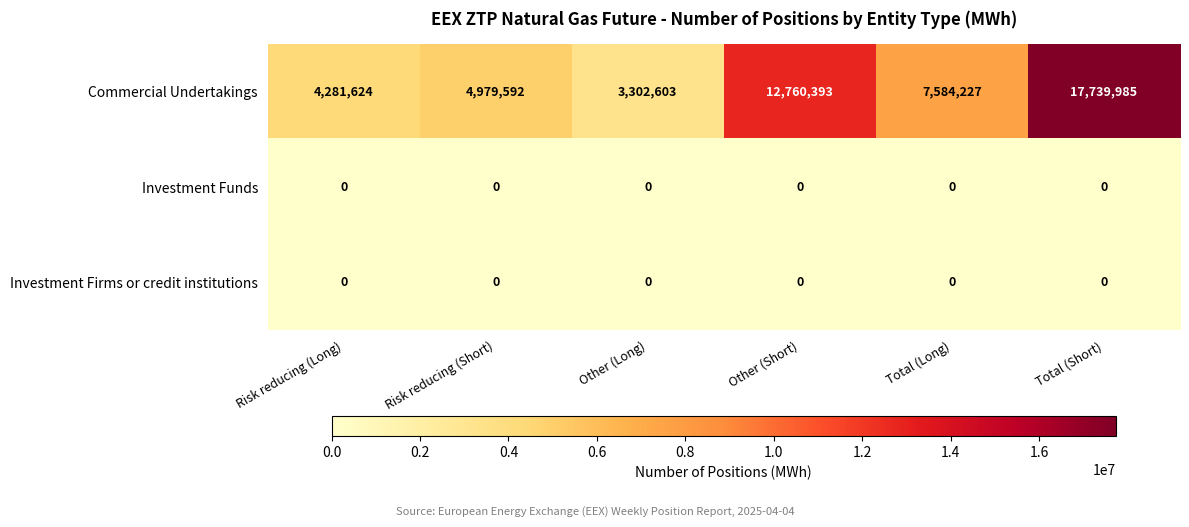

Reading left to right, extract all data points from this chart.

Commercial Undertakings: 4281624	4979592	3302603	12760393	7584227	17739985
Investment Funds: 0	0	0	0	0	0
Investment Firms or credit institutions: 0	0	0	0	0	0